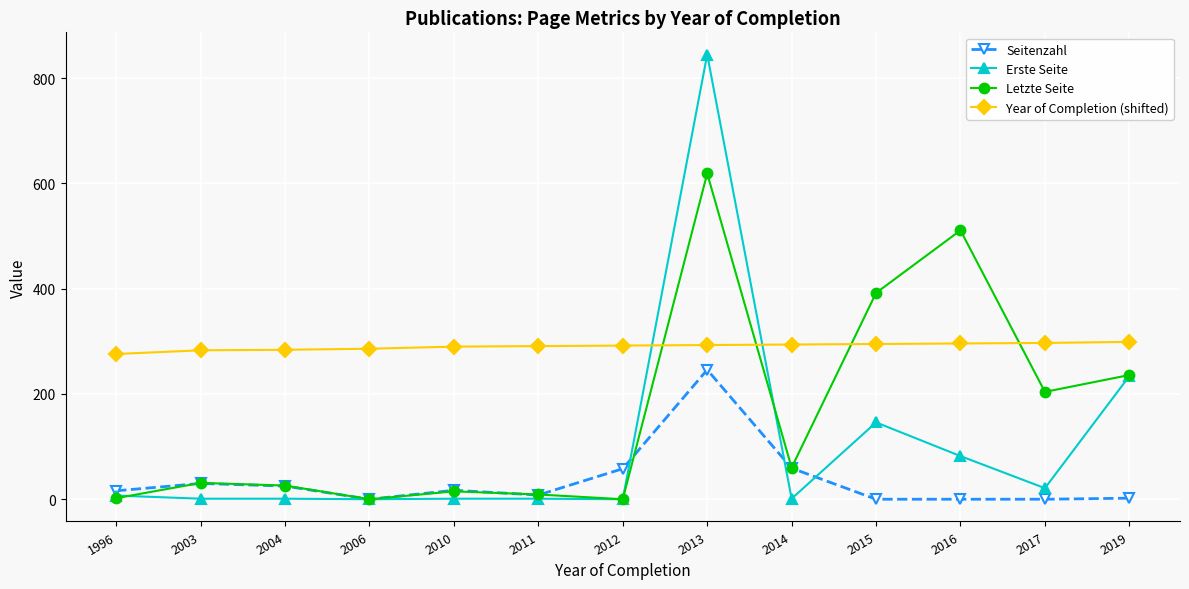

Is the value of Letzte Seite at 2017 greater than the value of Erste Seite at 2012?

Yes